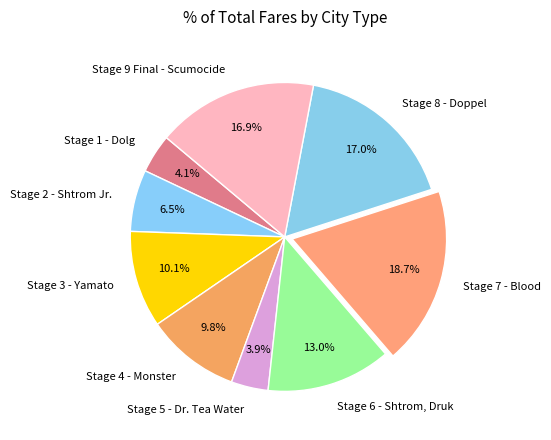

How many slices are in this pie chart?

9